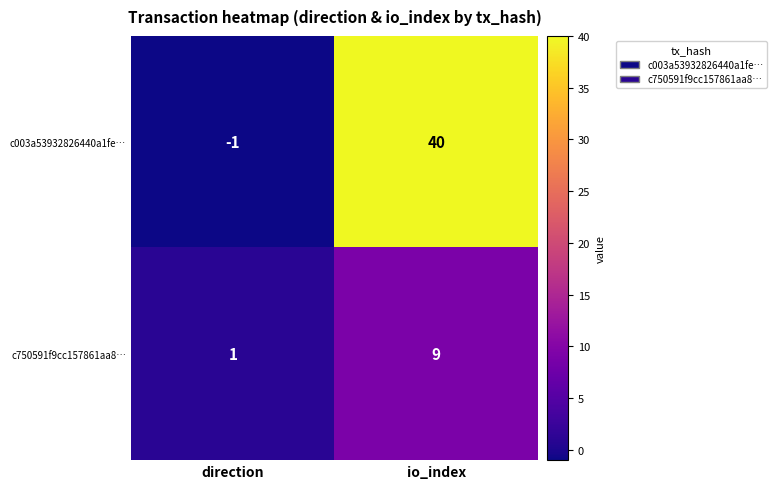

What is the average value of the c750591f9cc157861aa8… series?

5